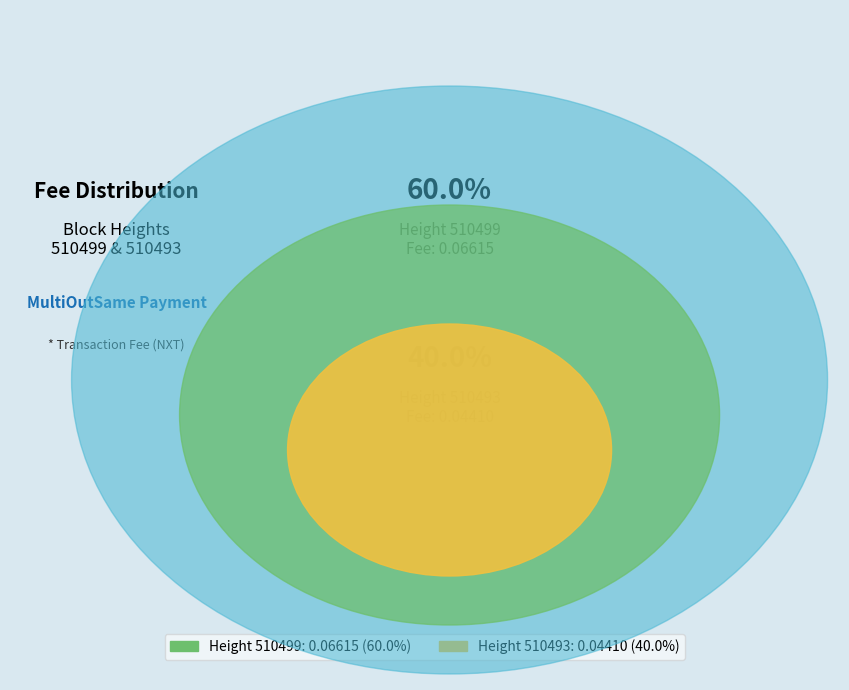

To the nearest percent, what is the combined percentage of 510499 and 510493?

100%